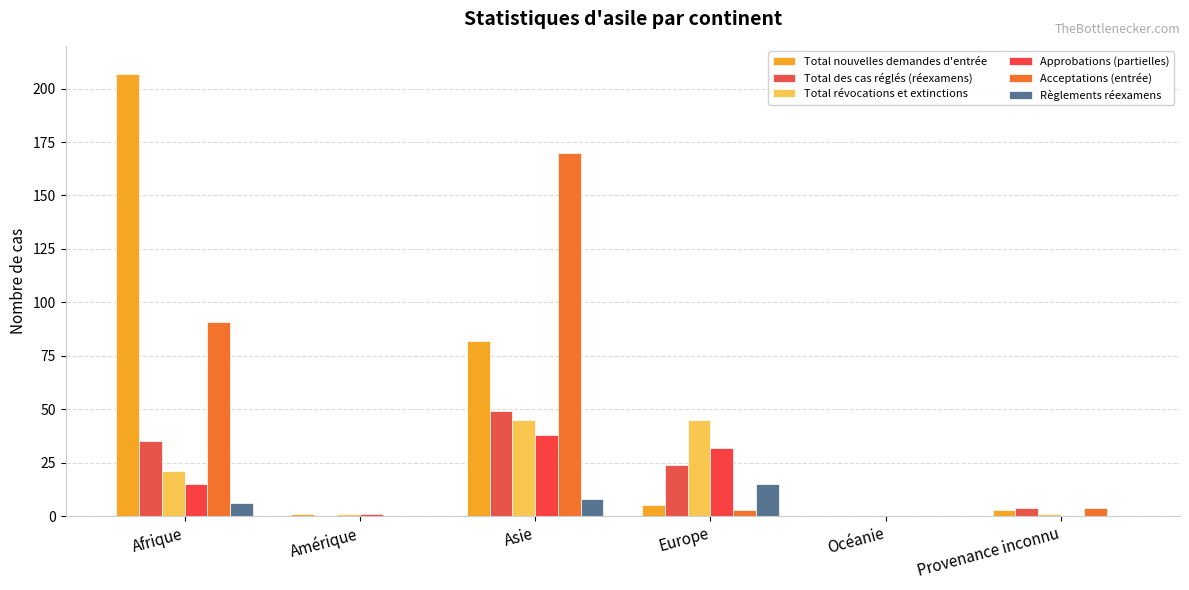

Reading right to left, extract all data points from this chart.

Total nouvelles demandes d'entrée: 3	0	5	82	1	207
Total des cas réglés (réexamens): 4	0	24	49	0	35
Total révocations et extinctions: 1	0	45	45	1	21
Approbations (partielles): 0	0	32	38	1	15
Acceptations (entrée): 4	0	3	170	0	91
Règlements réexamens: 0	0	15	8	0	6